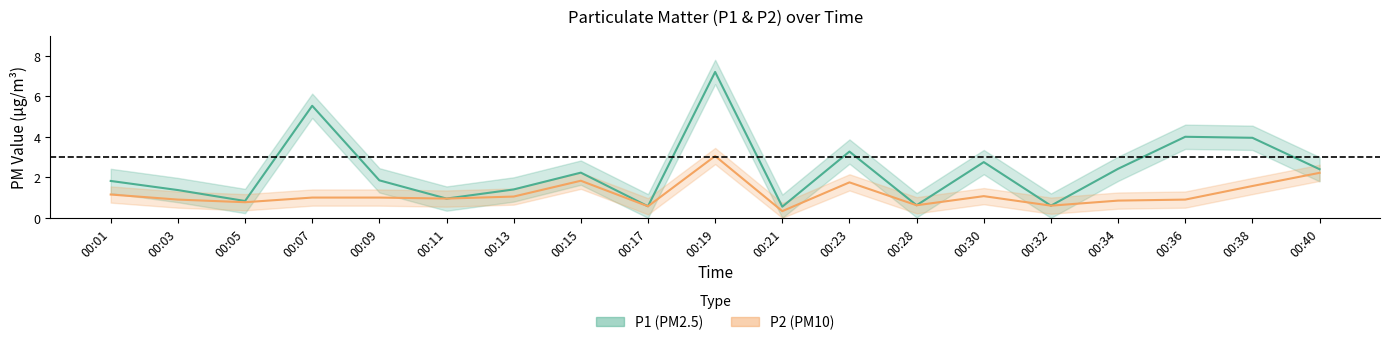

What is the sum of the P2 values at 00:28 and 00:19?

3.7